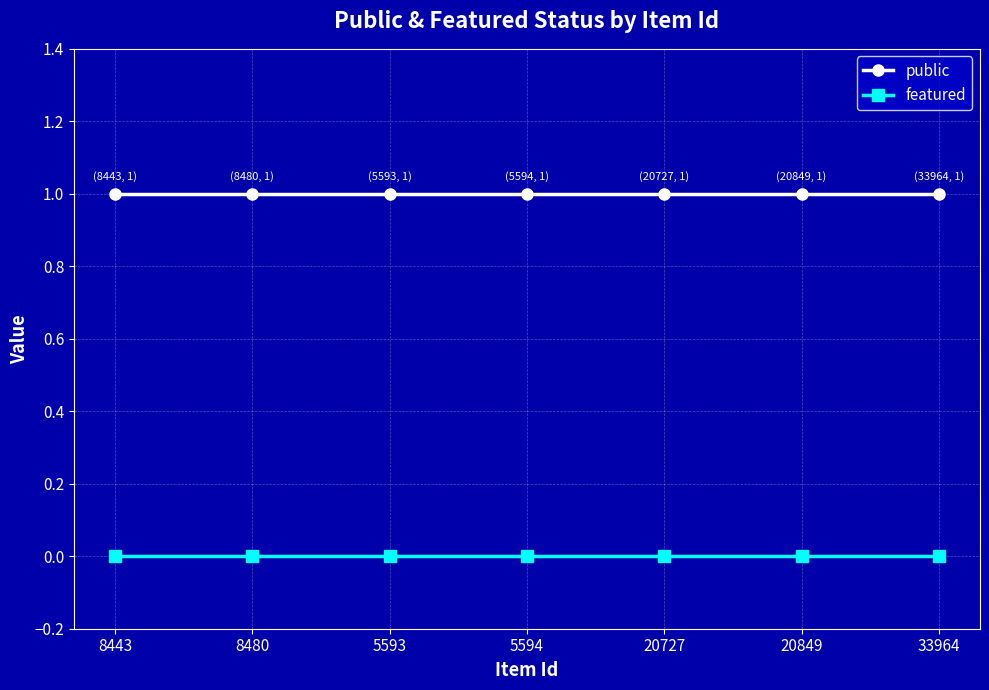

List the series in order of their overall mean, lowest first.

featured, public